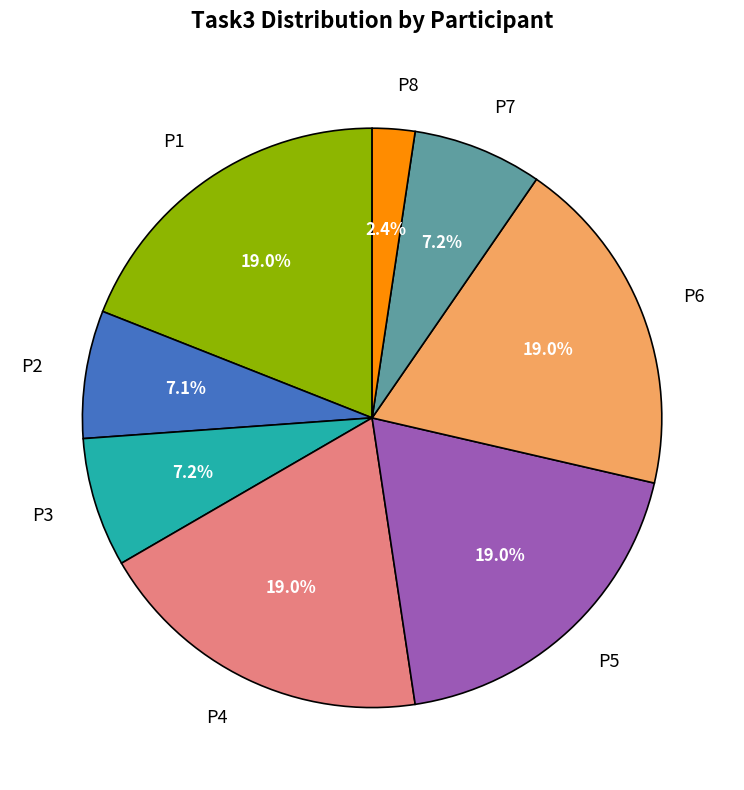

How many segments does this pie chart have?

8